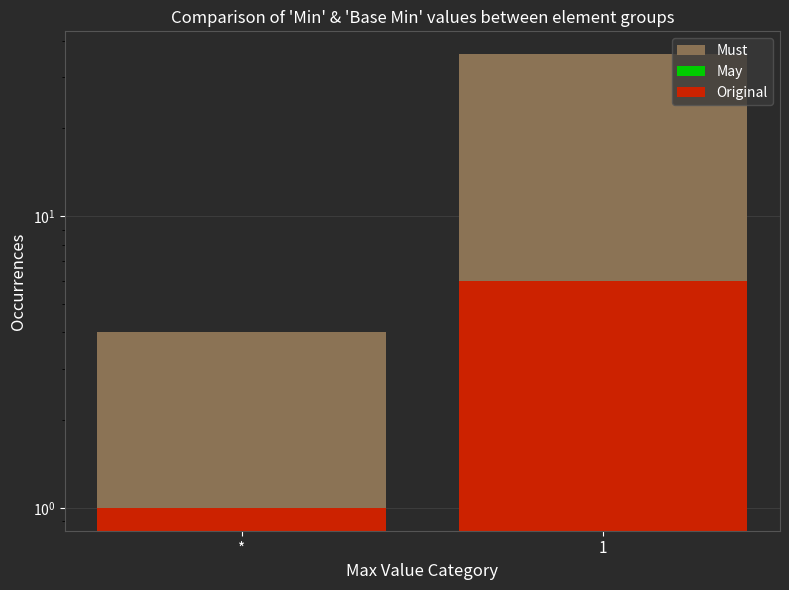

Reading left to right, transcribe all the data shown in this chart.

Must: *=4	1=36
May: *=1	1=6
Original: *=1	1=6